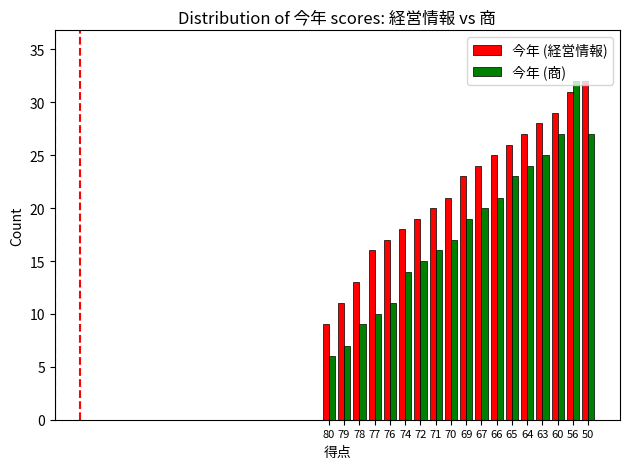

Which series has the largest total across all categories?

今年 (経営情報)